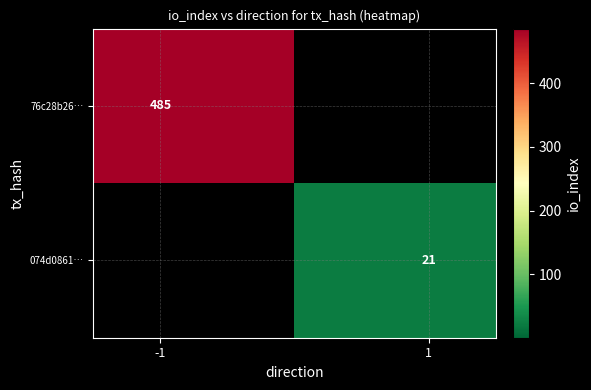

Which series has the widest spread of values?

76c28b26…